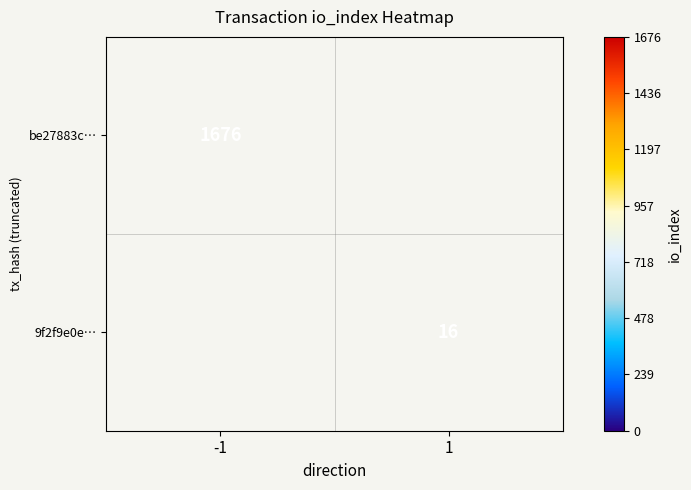

The be27883c… series shows 1676 at -1. True or false?

True